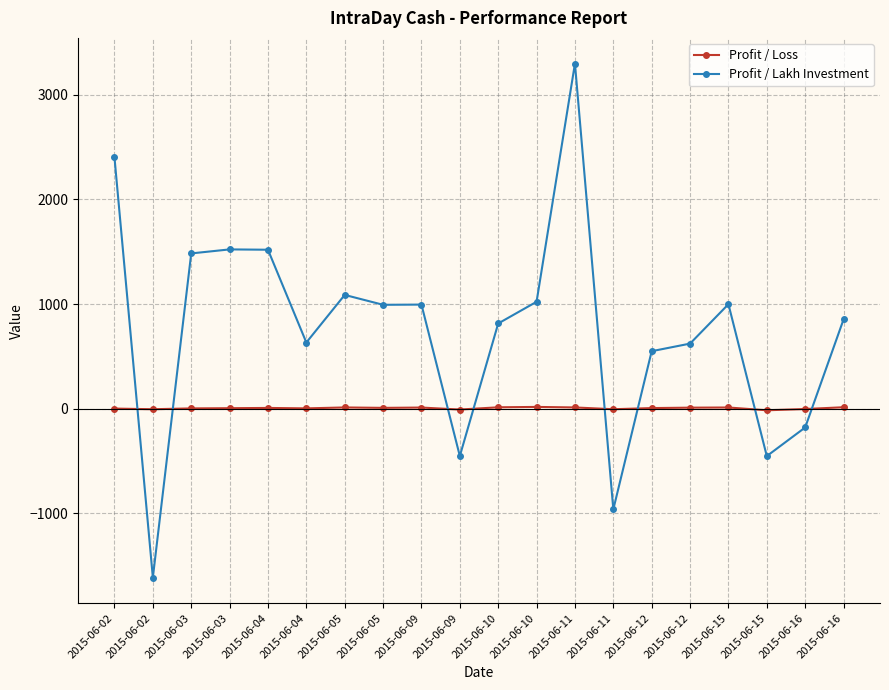

How many values in Profit / Lakh Investment are above zero?

15